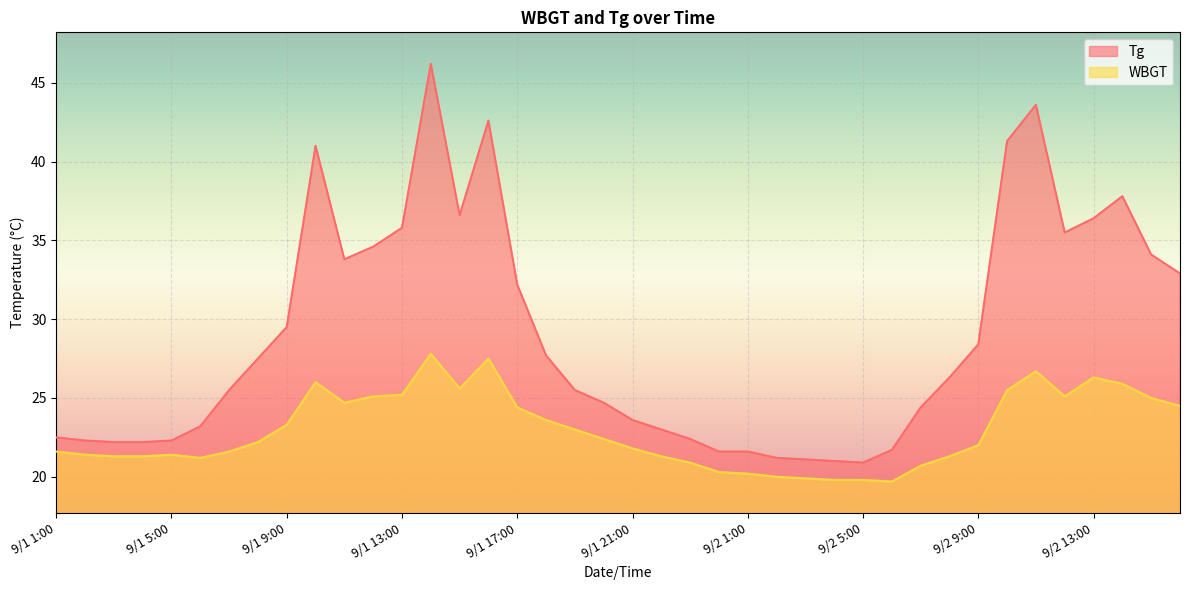

What is the average value of the WBGT series?

22.9